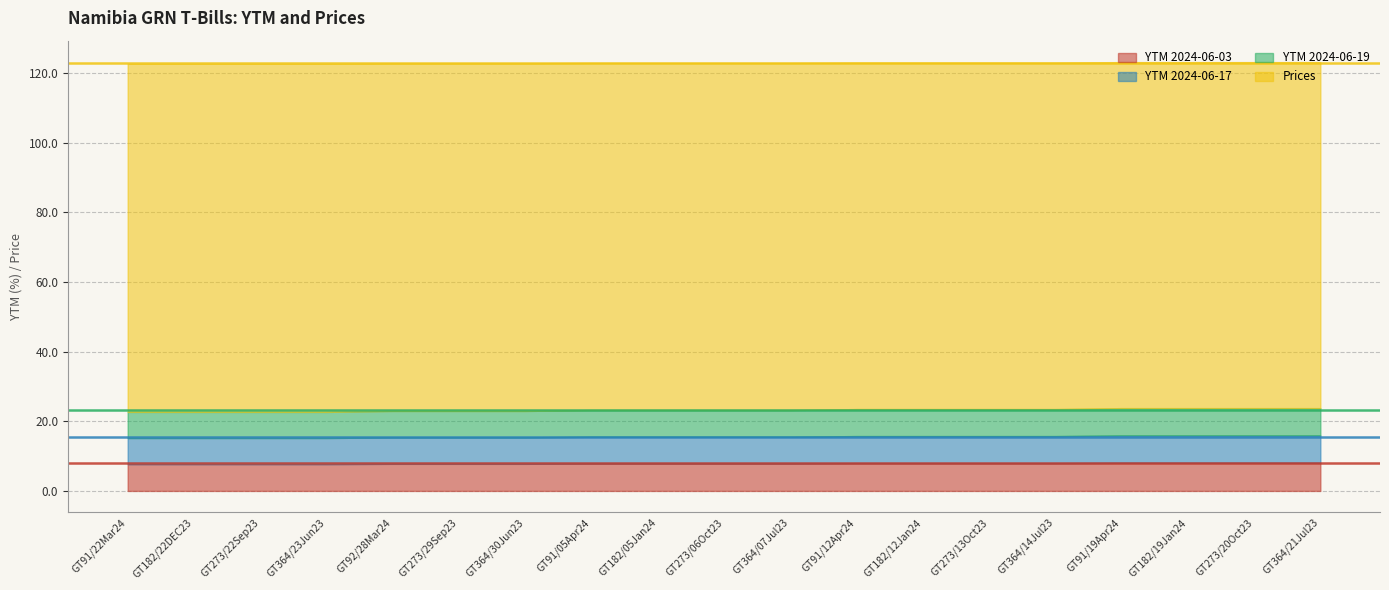

Reading left to right, transcribe all the data shown in this chart.

YTM 2024-06-03: 7.7	7.7	7.7	7.7	7.8	7.8	7.8	7.9	7.9	7.9	7.9	8.0	8.0	8.0	8.0	8.1	8.1	8.1	8.1
YTM 2024-06-17: 7.5	7.5	7.5	7.5	7.6	7.6	7.6	7.7	7.7	7.7	7.7	7.8	7.8	7.8	7.8	7.9	7.9	7.9	7.9
YTM 2024-06-19: 7.5	7.5	7.5	7.5	7.6	7.6	7.6	7.7	7.7	7.7	7.7	7.8	7.8	7.8	7.8	7.8	7.8	7.8	7.8
Prices: 100.0	100.0	100.0	100.0	99.8	99.8	99.8	99.7	99.7	99.7	99.7	99.5	99.5	99.5	99.5	99.4	99.4	99.4	99.4